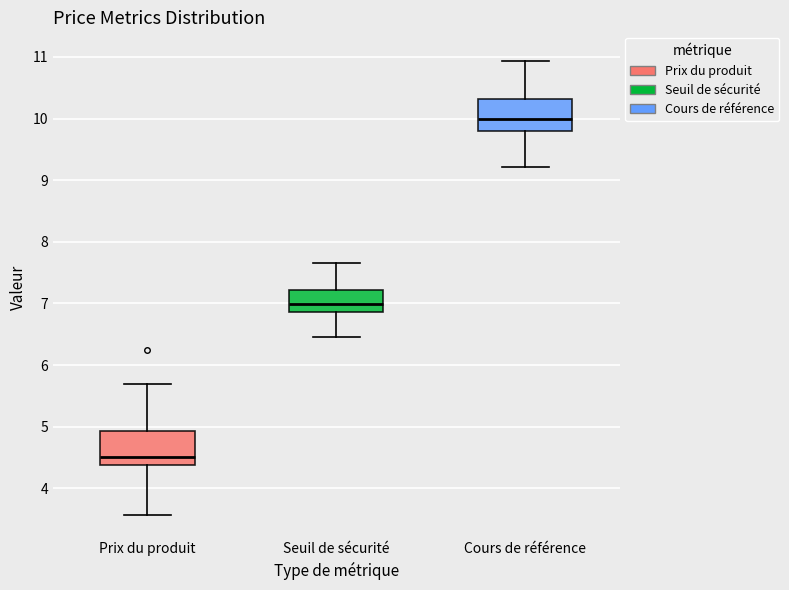

Reading left to right, transcribe this box plot: for each box, give where its median line is, the range the box spans, and where its two whiskers end, as read against the y-axis. The values are not printed on the chart, so give them approximately, as read against the axis.

Prix du produit: median 4.5, box 4.4 to 4.9, whiskers 3.6 to 5.7
Seuil de sécurité: median 7.0, box 6.9 to 7.2, whiskers 6.5 to 7.7
Cours de référence: median 10.0, box 9.8 to 10.3, whiskers 9.2 to 10.9